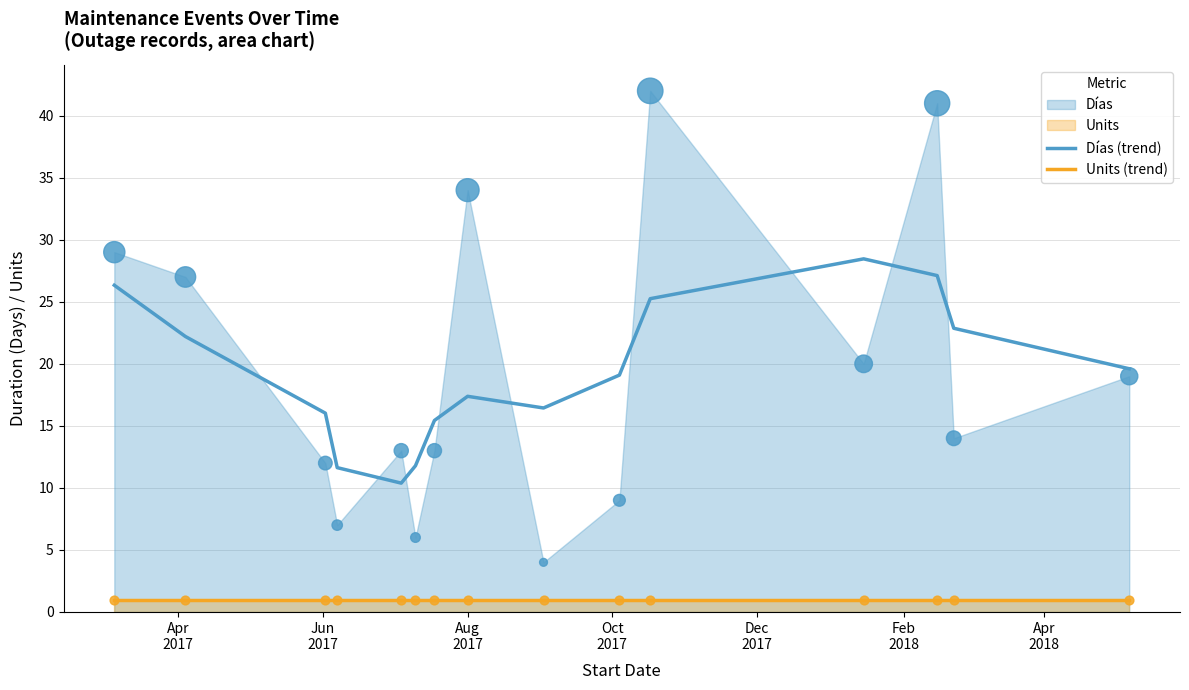

True or false: Units (trend) and Días (trend) intersect in this chart.

False